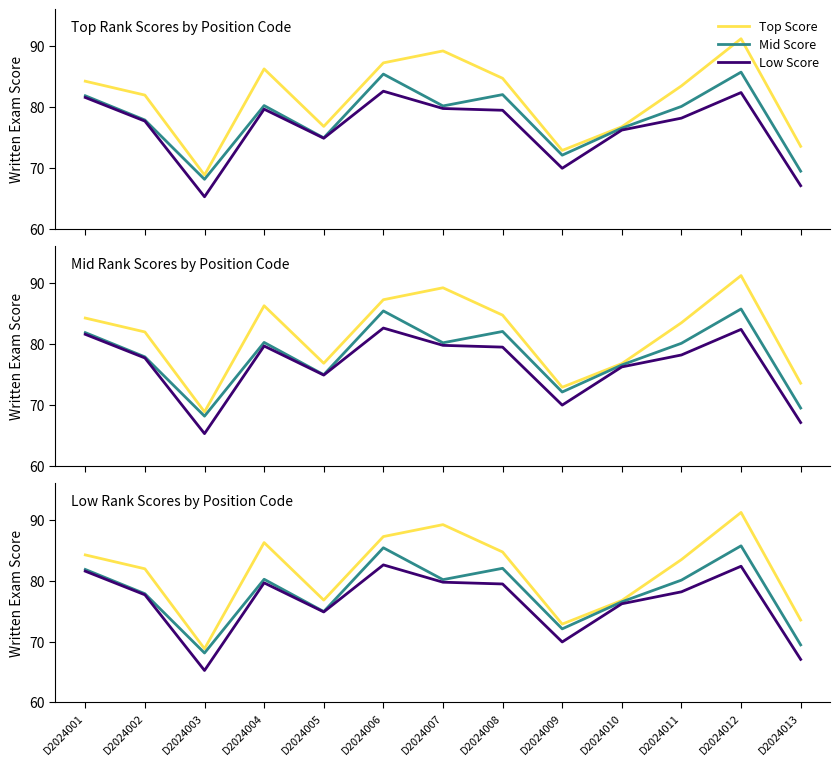

Which series has the widest spread of values?

Top Score